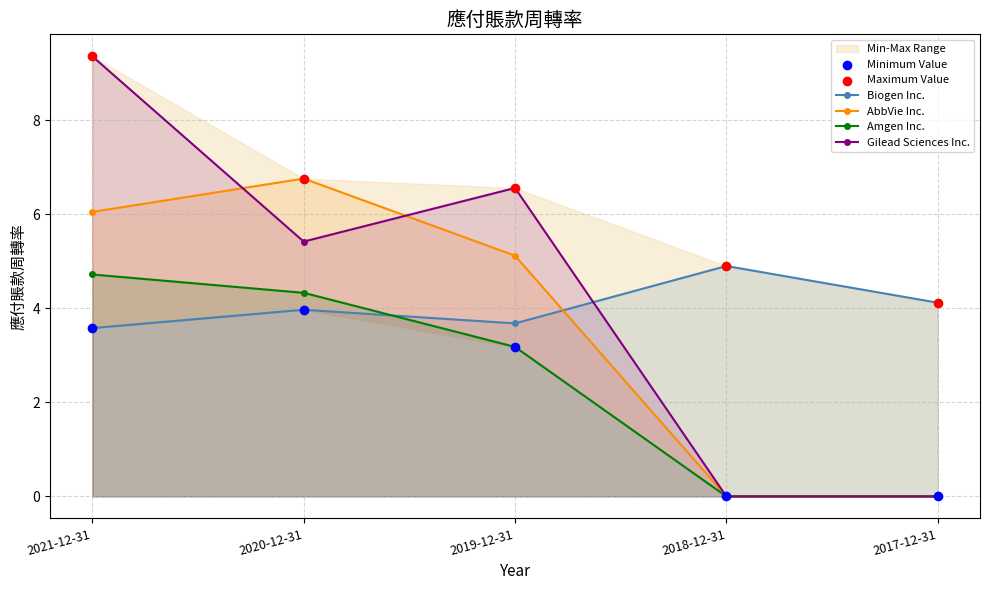

Which series has the largest total across all categories?

Maximum Value